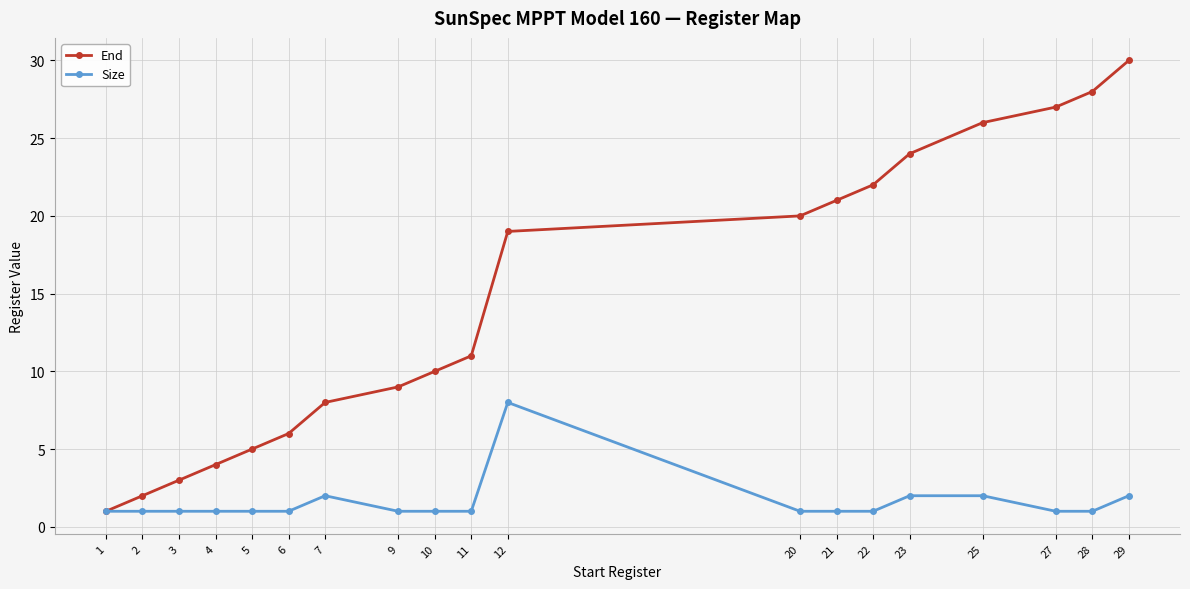

What is the smallest value displayed?

1